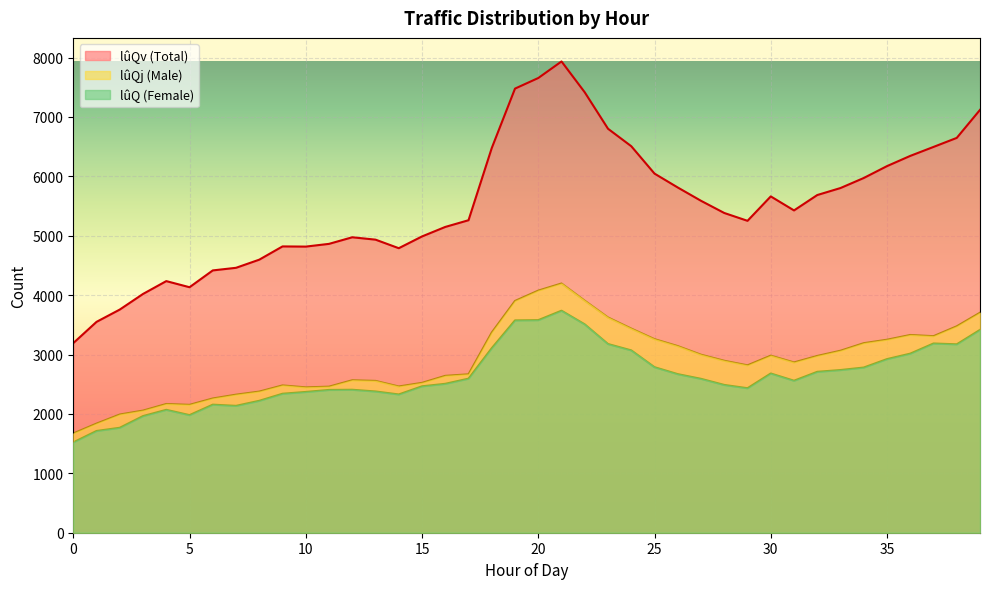

The value of lûQv at 11 is 8145. True or false?

False